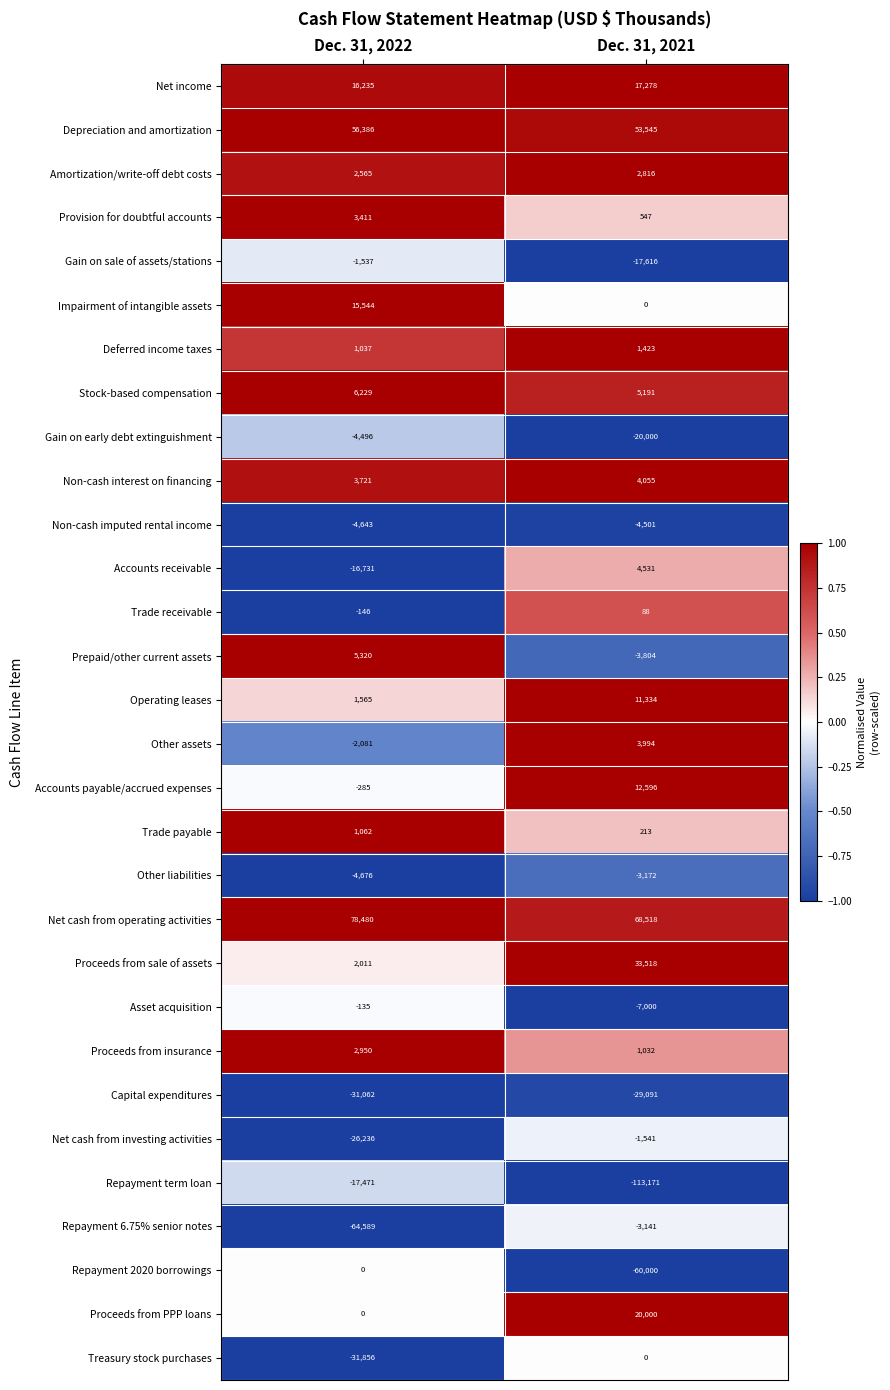

The value of Other assets at Dec. 31, 2022 is -2081. True or false?

True